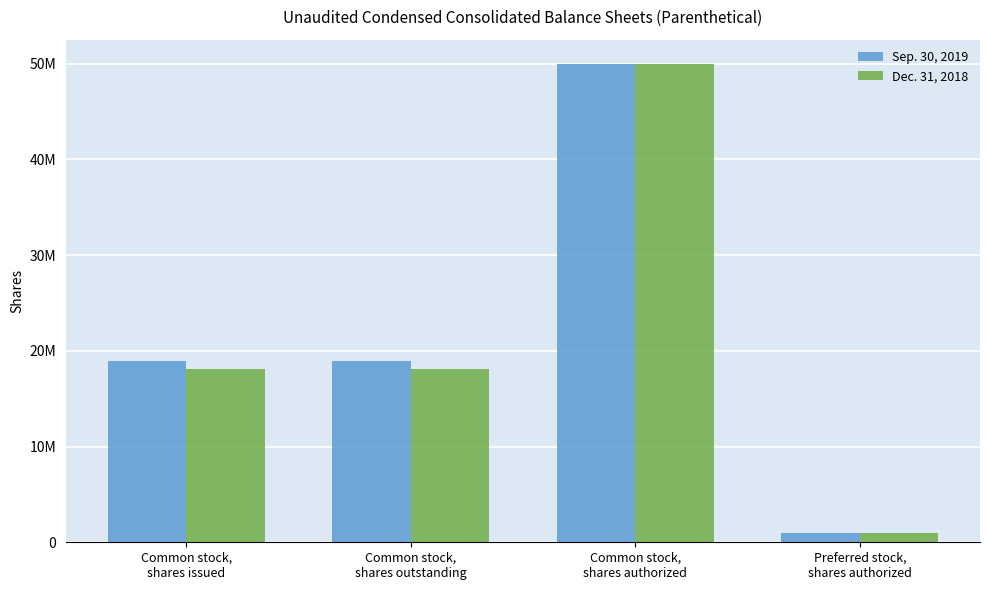

Reading right to left, extract all data points from this chart.

Sep. 30, 2019: Preferred stock,
shares authorized=1000000	Common stock,
shares authorized=50000000	Common stock,
shares outstanding=18958247	Common stock,
shares issued=18958247
Dec. 31, 2018: Preferred stock,
shares authorized=1000000	Common stock,
shares authorized=50000000	Common stock,
shares outstanding=18138616	Common stock,
shares issued=18138616